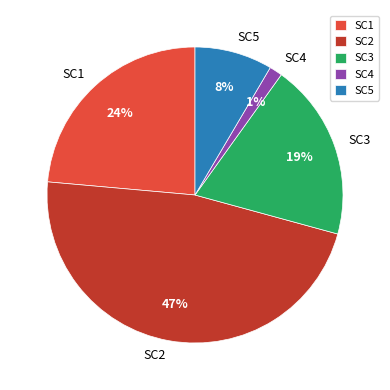

Is there a majority slice in this chart?

No